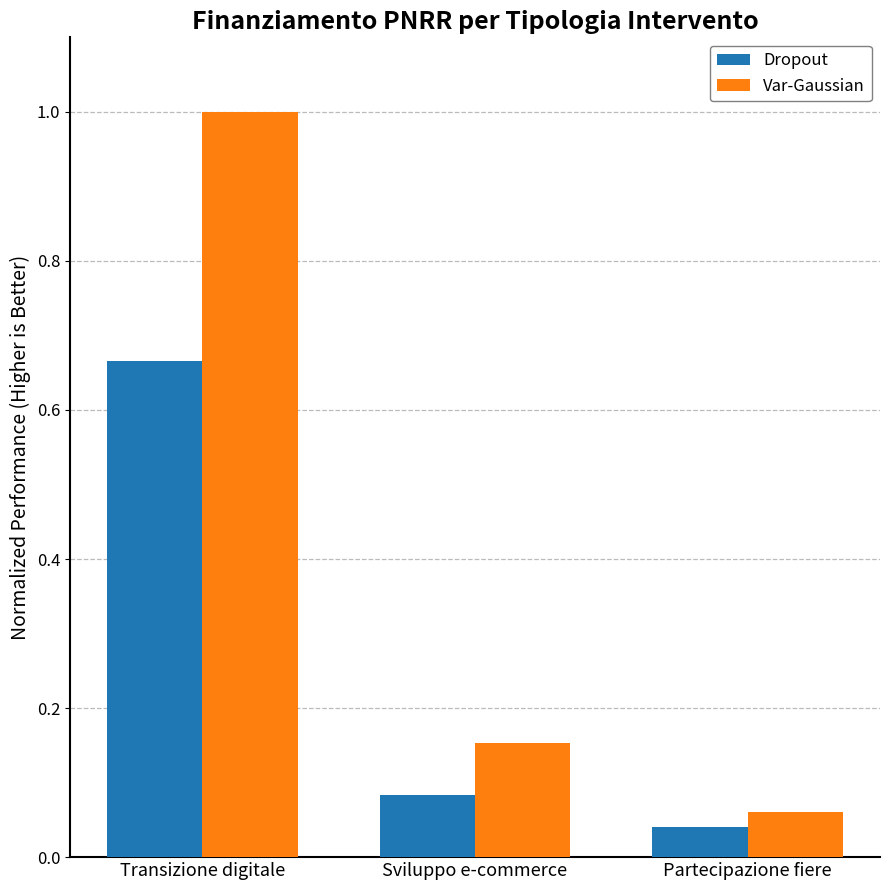

What is the difference between the maximum and minimum values in the Var-Gaussian series?

0.9